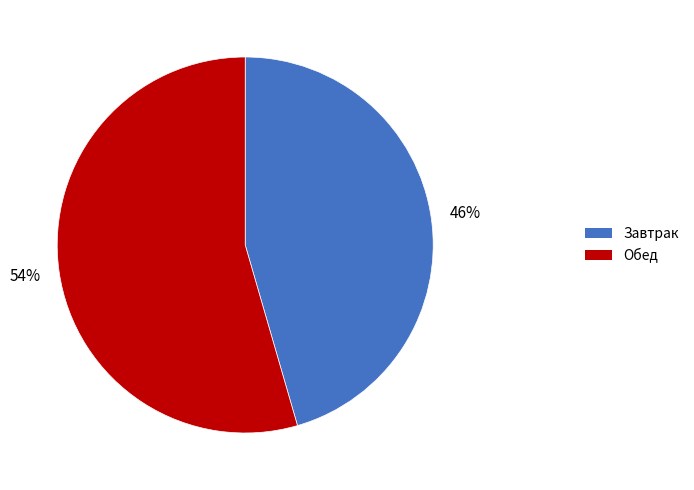

Between Завтрак and Обед, which is larger?

Обед